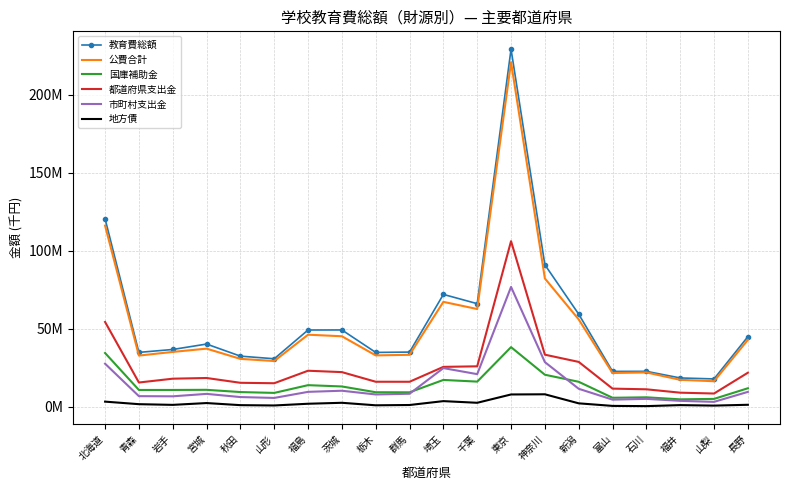

At which category is the sum across all series the highest?

東京